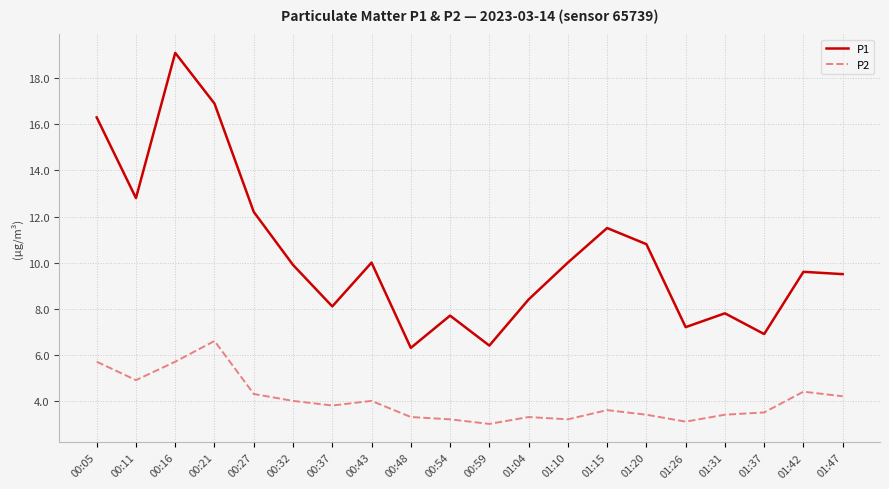

True or false: P2 and P1 cross at least once.

False